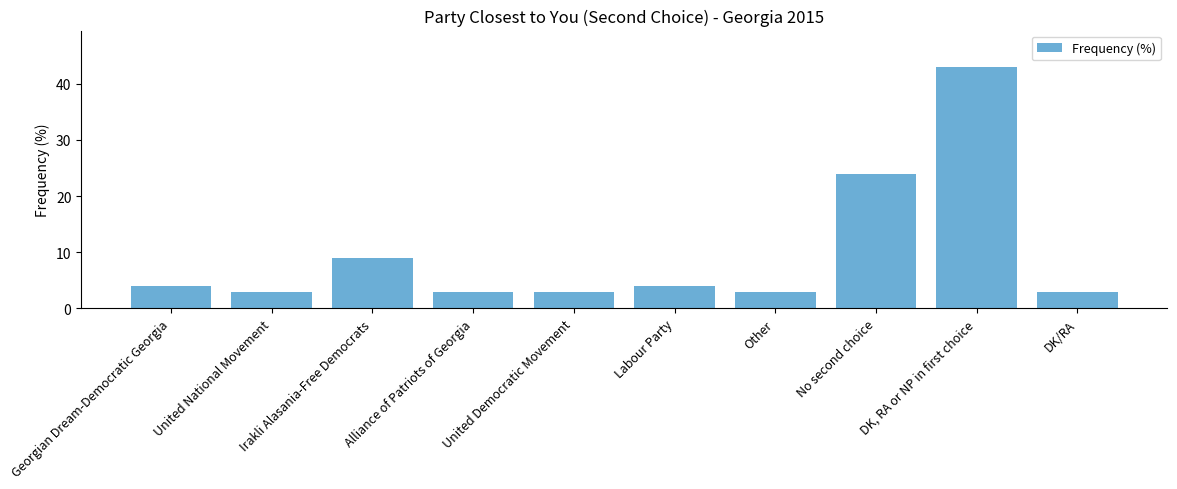

How many data points does each series have?

10